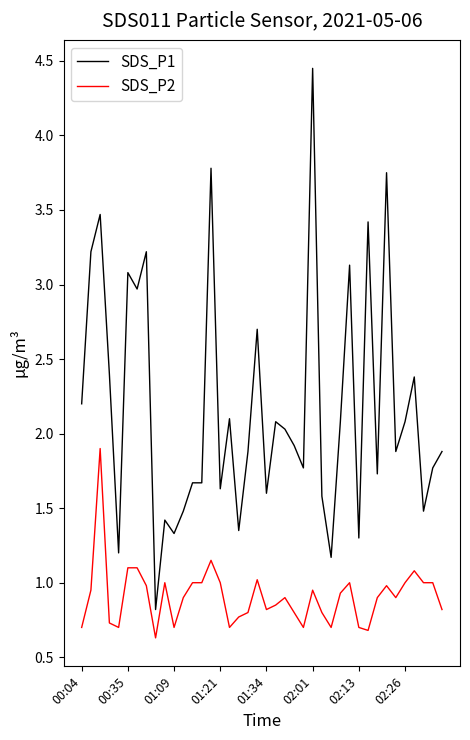

Which series has the widest spread of values?

SDS_P1